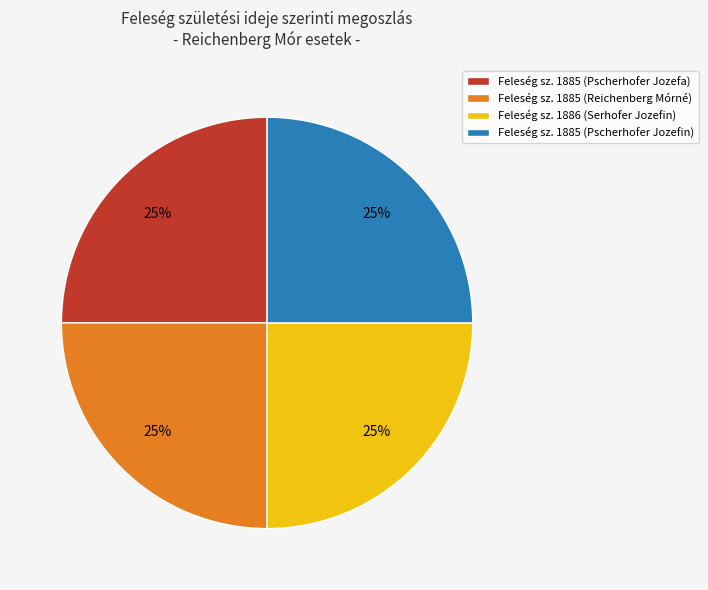

Is it true that Feleség sz. 1885 (Pscherhofer Jozefa) is 25% of the pie?

True